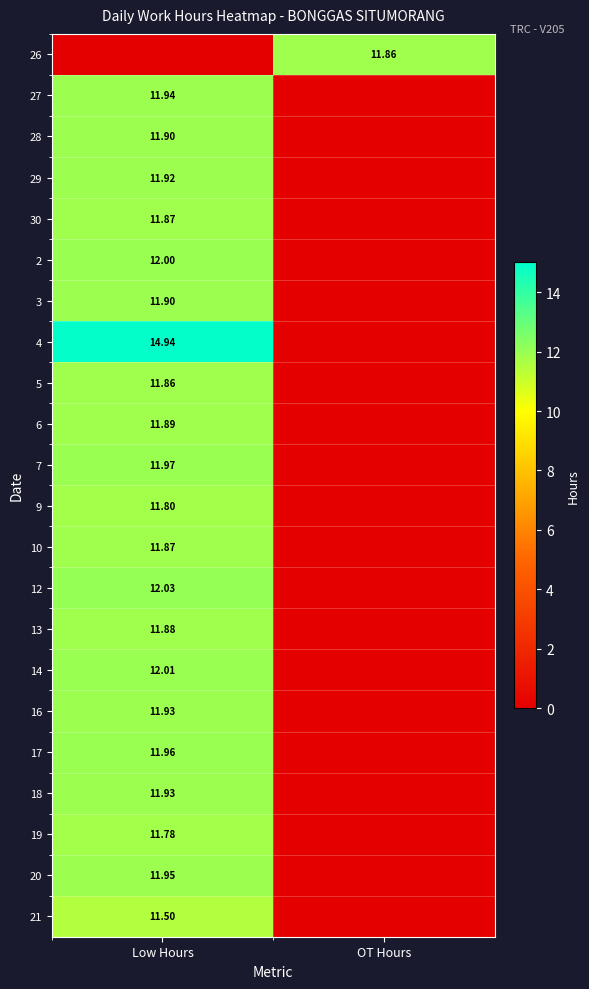

What is the total value across all series at Low Hours?

252.8